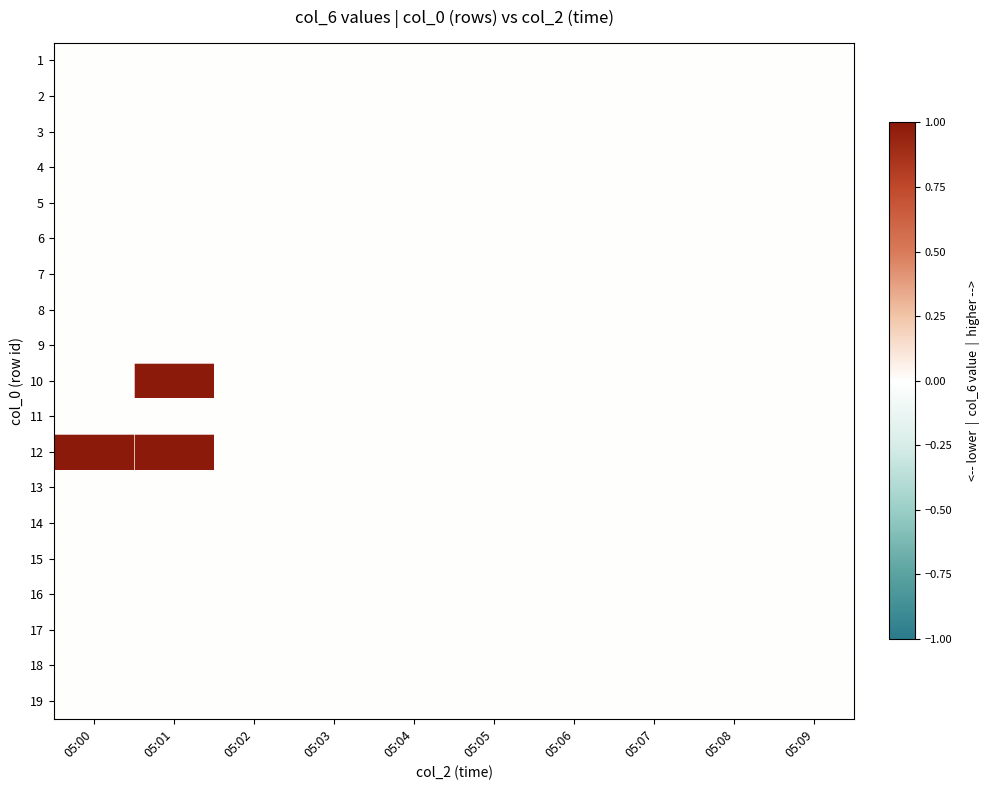

List the series in order of their peak value, lowest first.

1, 2, 3, 4, 5, 6, 7, 8, 9, 11, 13, 14, 15, 16, 17, 18, 19, 10, 12